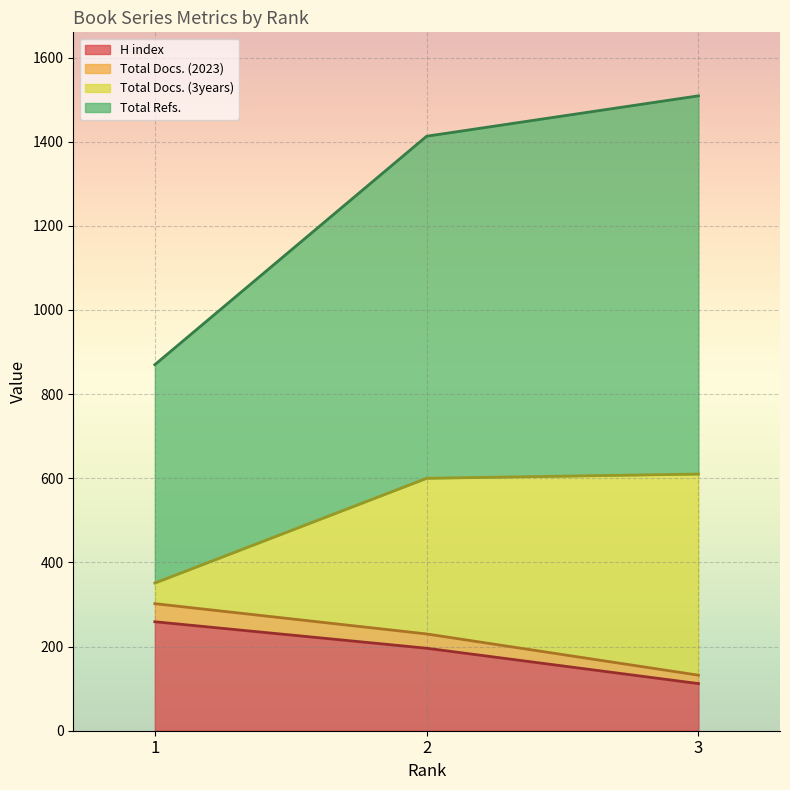

What is the greatest value displayed?

1509